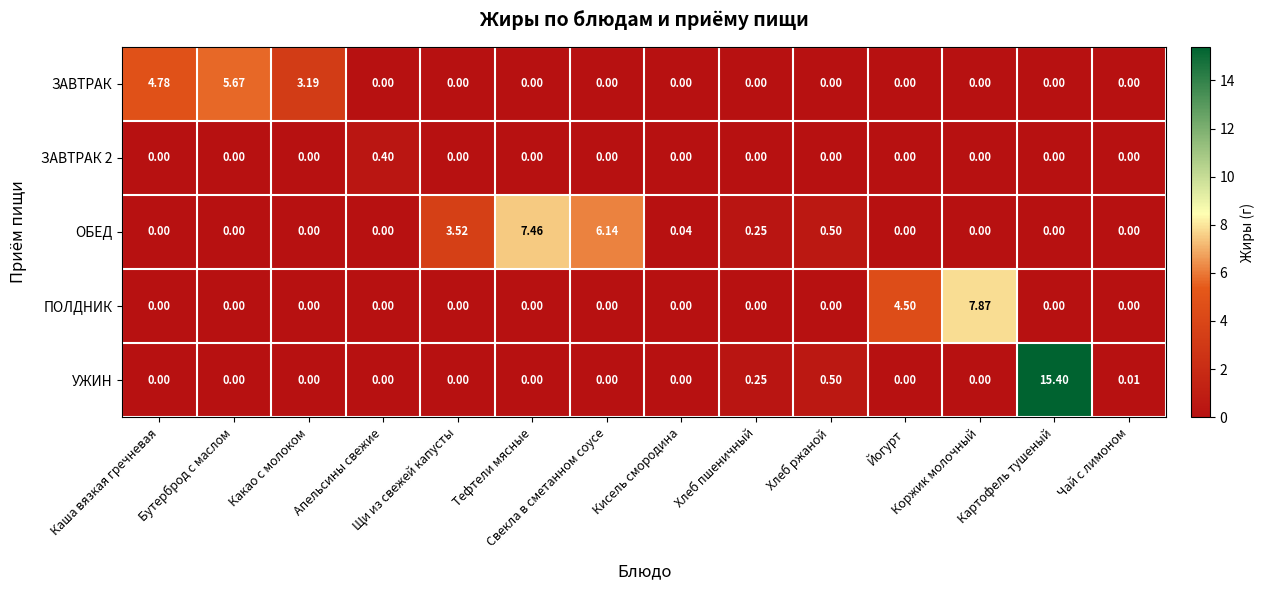

Which series has the largest total across all categories?

ОБЕД